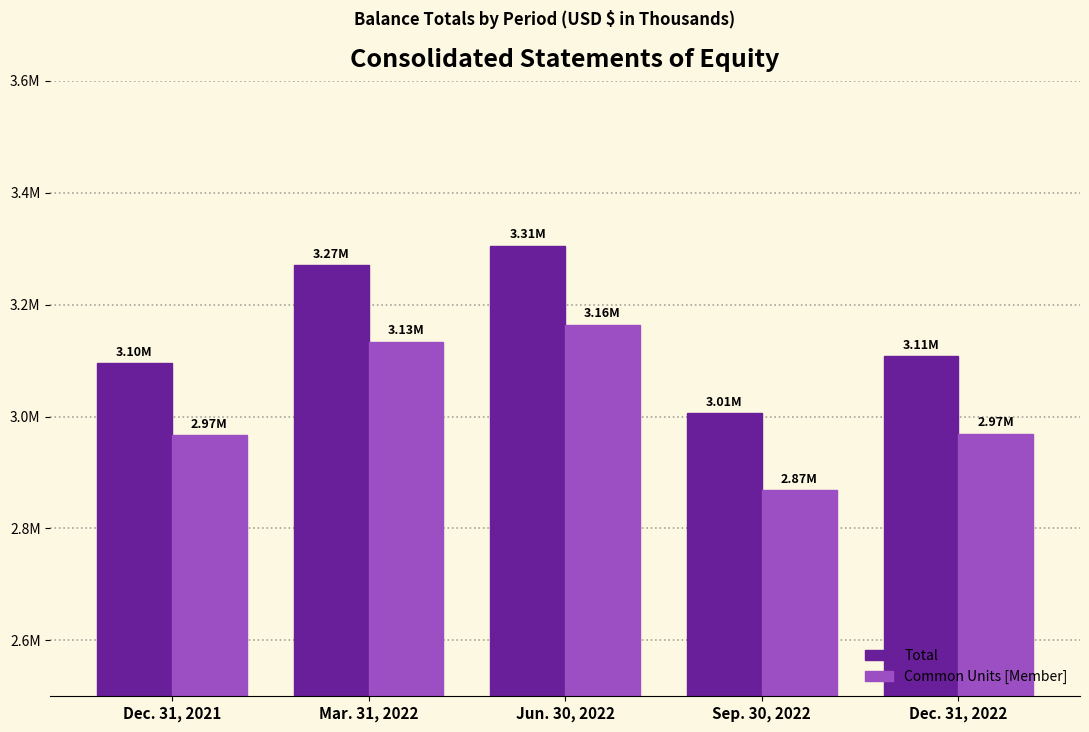

Does the chart contain any negative values?

No